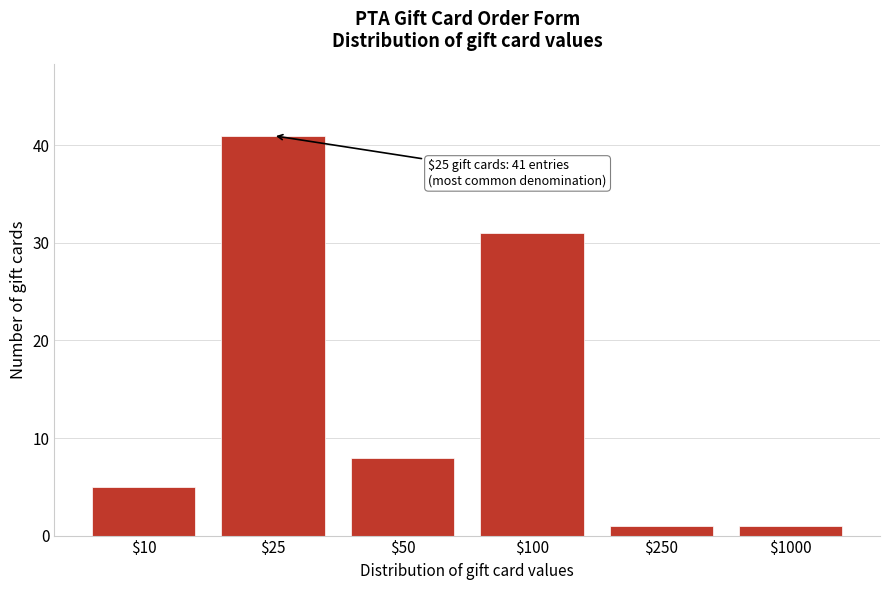

Reading left to right, what are all the values shown in this chart?

5	41	8	31	1	1